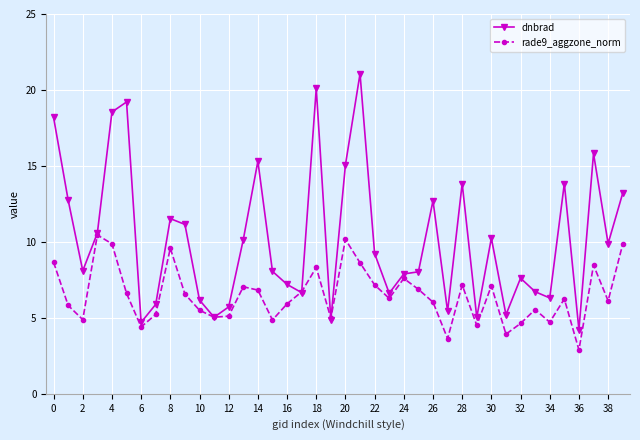

List the series in order of their overall mean, highest first.

dnbrad, rade9_aggzone_norm